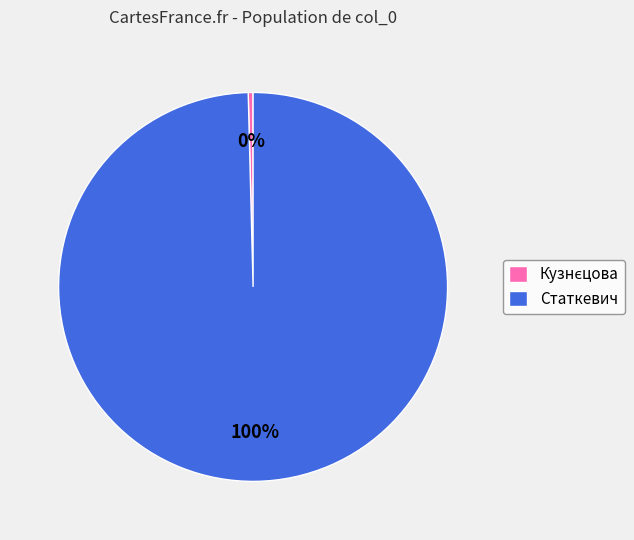

Count the number of slices in the pie.

2